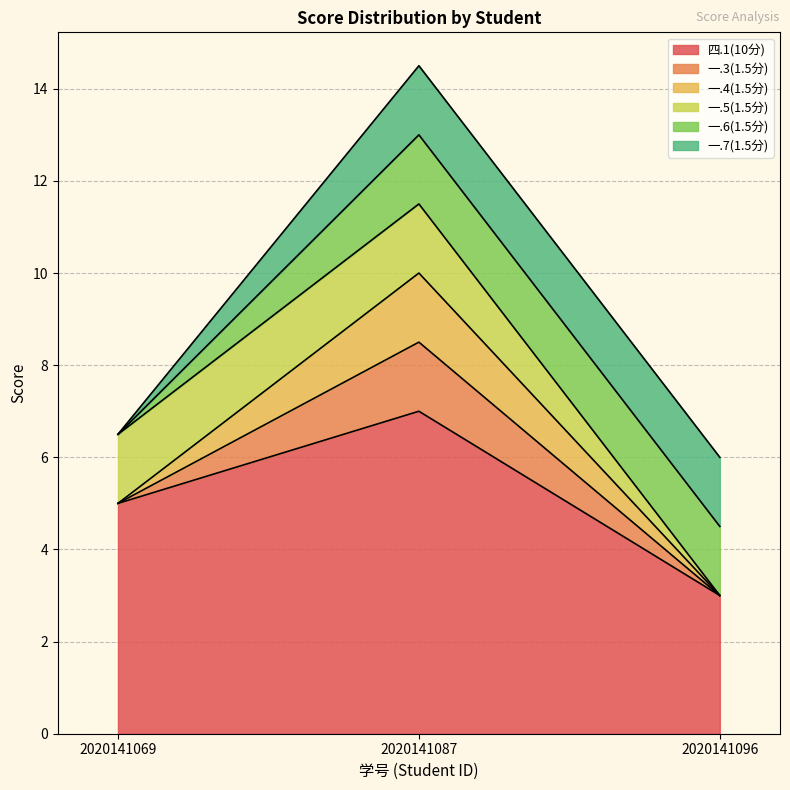

At which label does 一.6(1.5分) first exceed 1?

2020141087